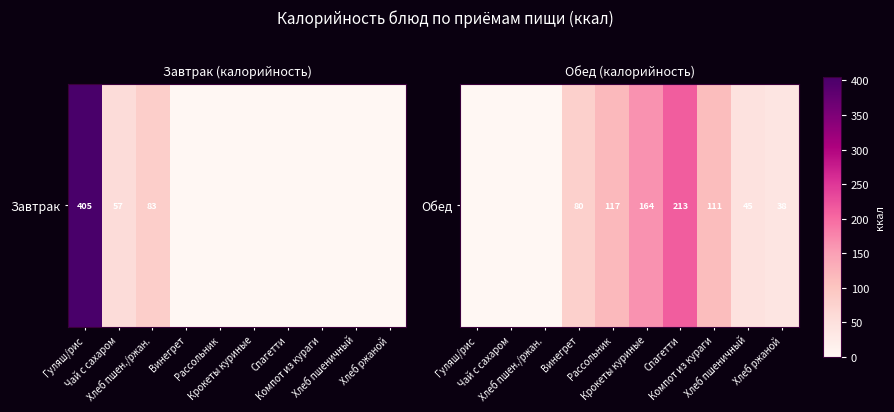

Rank the categories by value from highest to lowest.

Спагетти, Крокеты куриные, Рассольник, Компот из кураги, Винегрет, Хлеб пшеничный, Хлеб ржаной, Гуляш/рис, Чай с сахаром, Хлеб пшен./ржан.